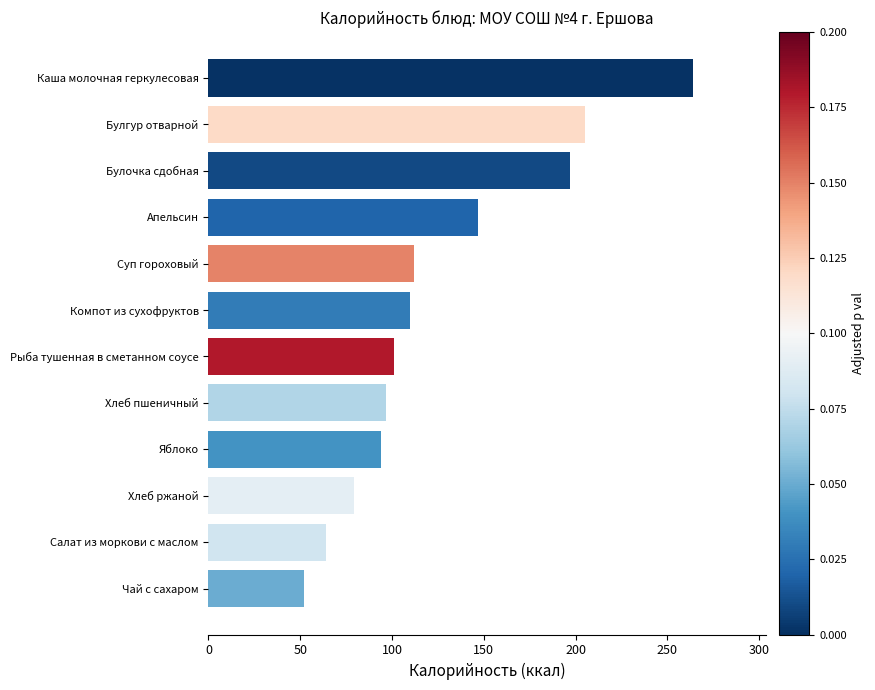

What is the ratio of the value at Булочка сдобная to the value at Салат из моркови с маслом?

3.1